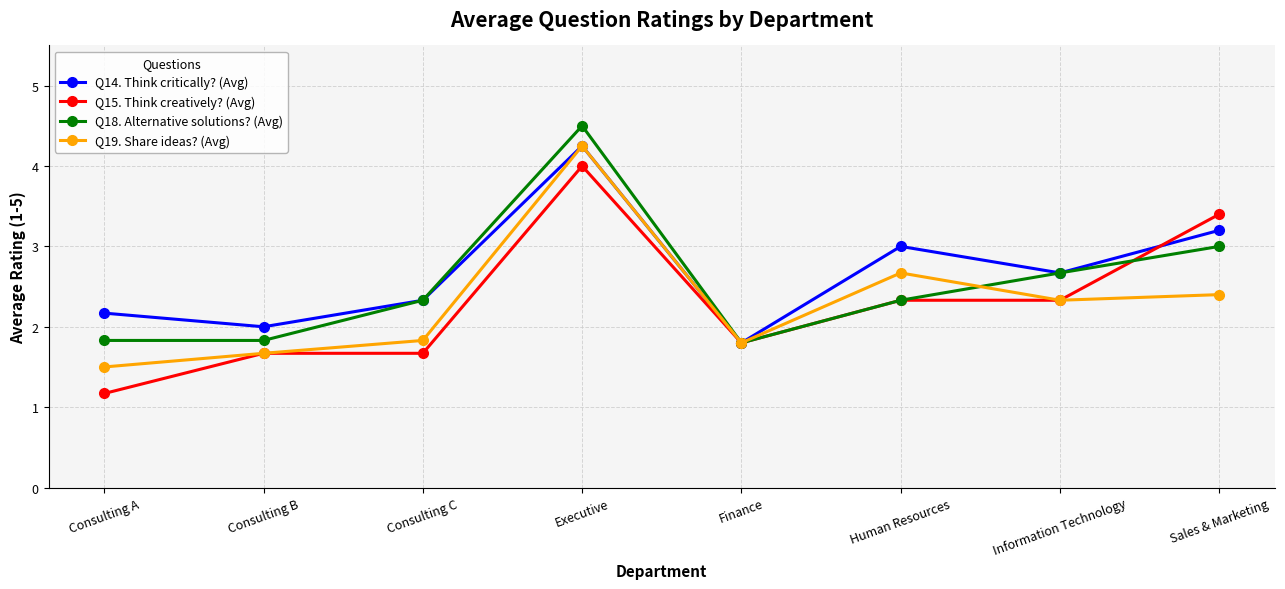

What is the value of the Q19. Share ideas? (Avg) point at the 5th from the left?

1.8